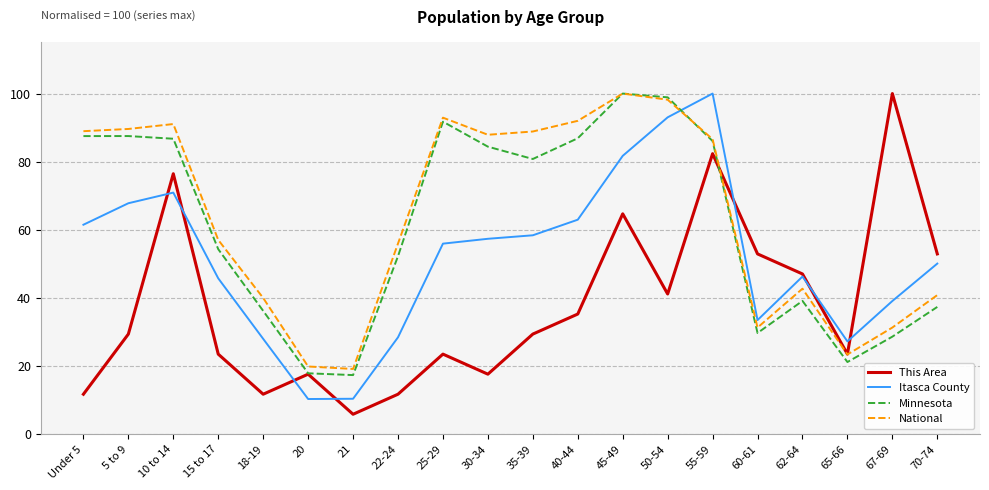

What is the difference between the This Area values at 55-59 and 40-44?

47.1